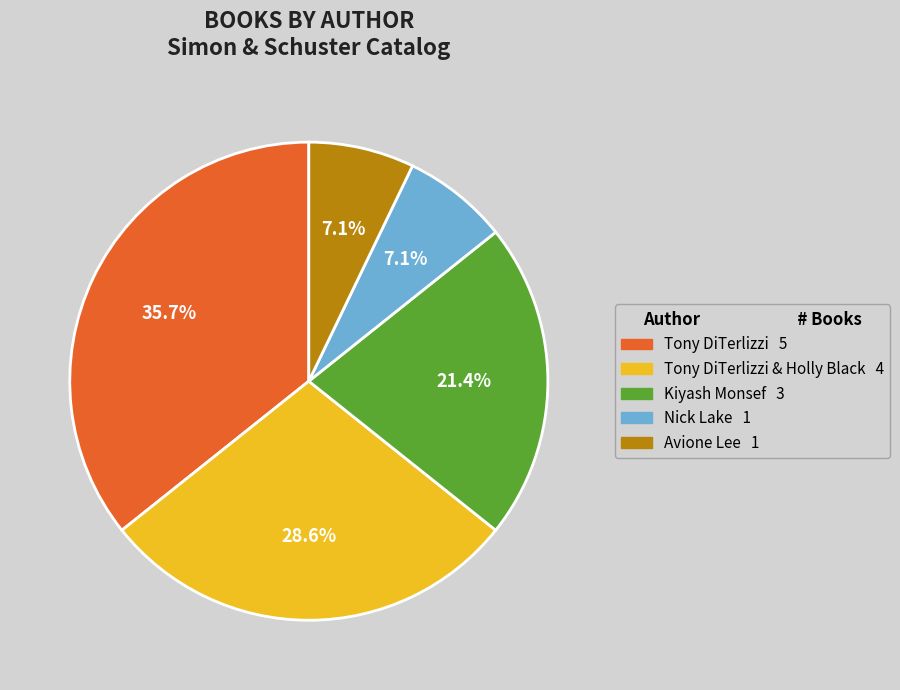

How many slices are in this pie chart?

5